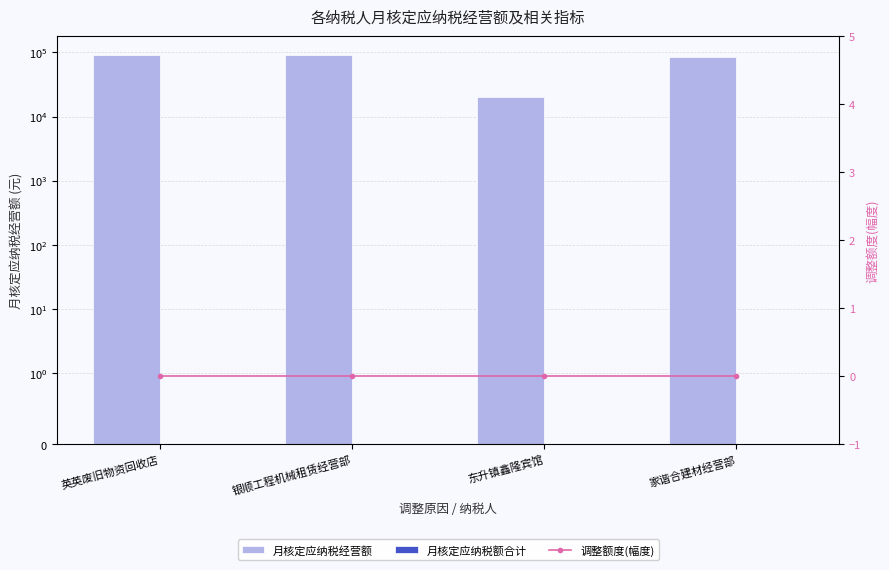

Reading left to right, list all the values displayed in this chart.

月核定应纳税经营额: 英英废旧物资回收店=90000	银顺工程机械租赁经营部=90000	东升镇鑫隆宾馆=20000	家谐合建材经营部=85000
月核定应纳税额合计: 英英废旧物资回收店=0	银顺工程机械租赁经营部=0	东升镇鑫隆宾馆=0	家谐合建材经营部=0
调整额度(幅度): 英英废旧物资回收店=0	银顺工程机械租赁经营部=0	东升镇鑫隆宾馆=0	家谐合建材经营部=0